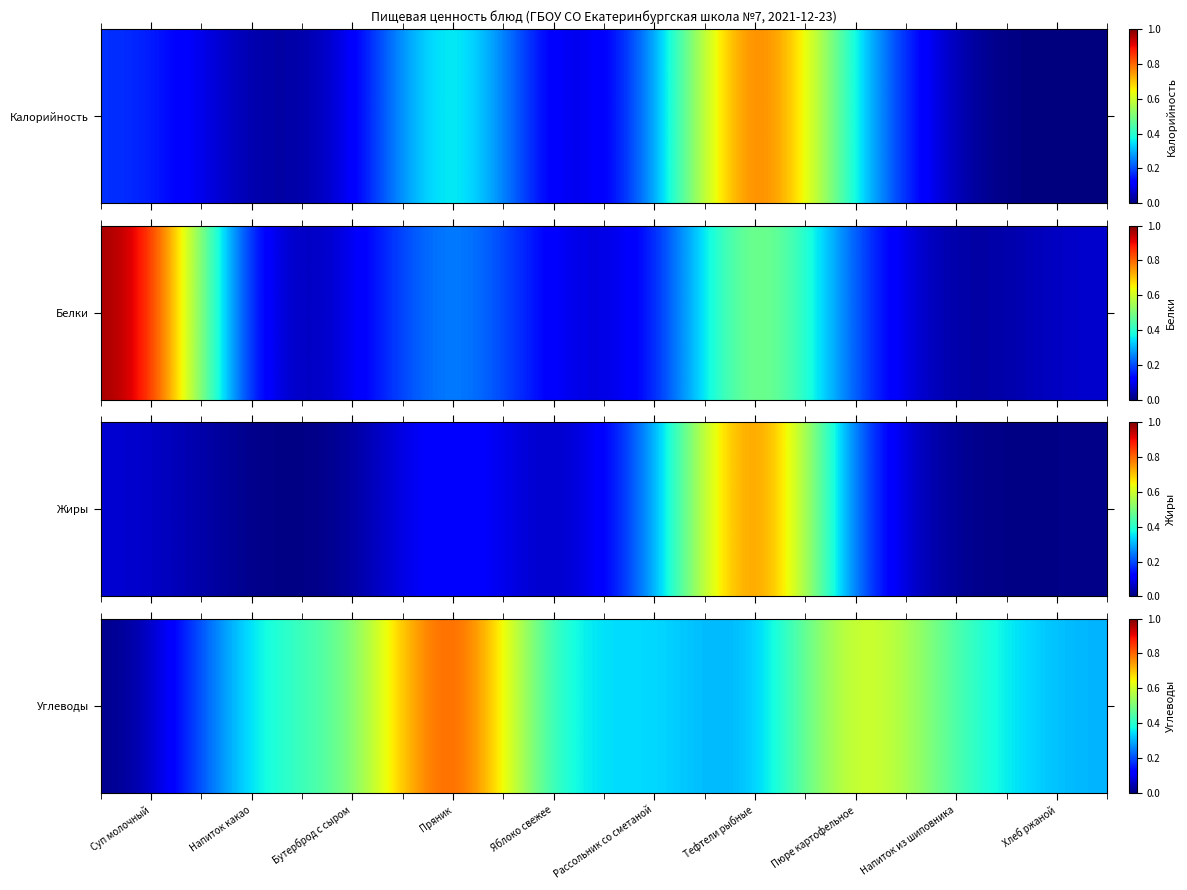

At which label is the value closest to 0?

Суп молочный